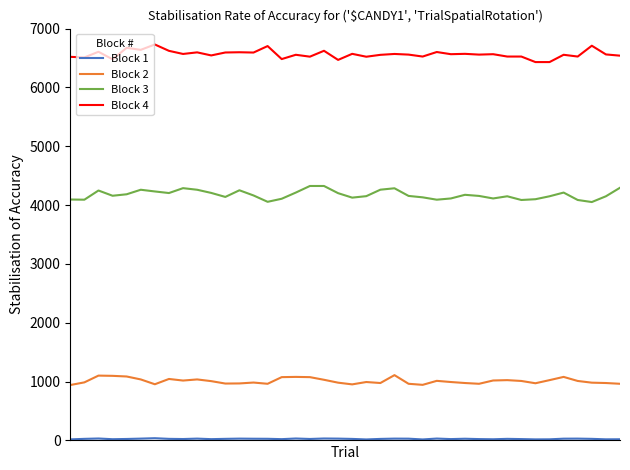

Which series has the largest total across all categories?

Block 4